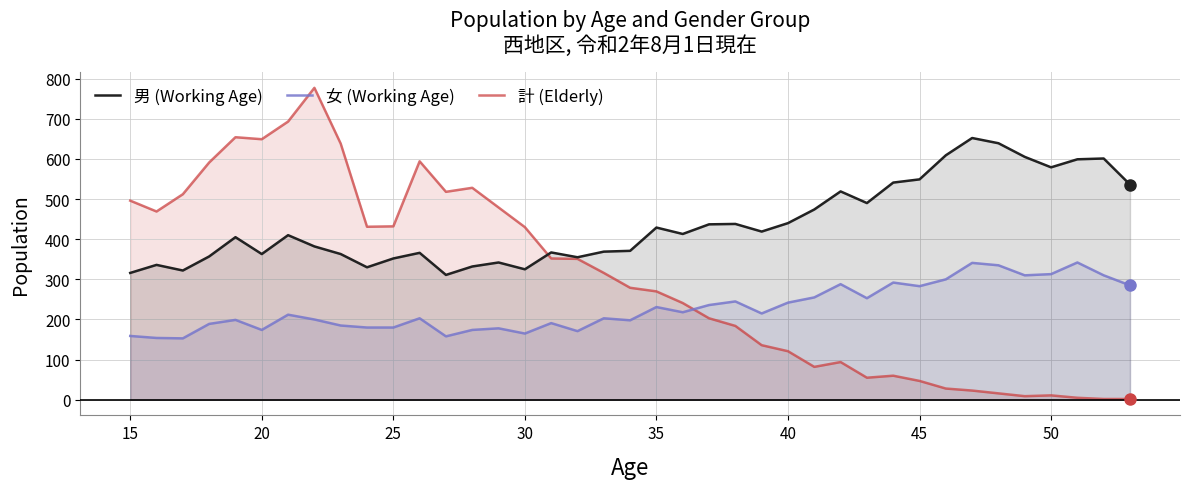

True or false: 男 (Working Age) and 女 (Working Age) cross at least once.

False